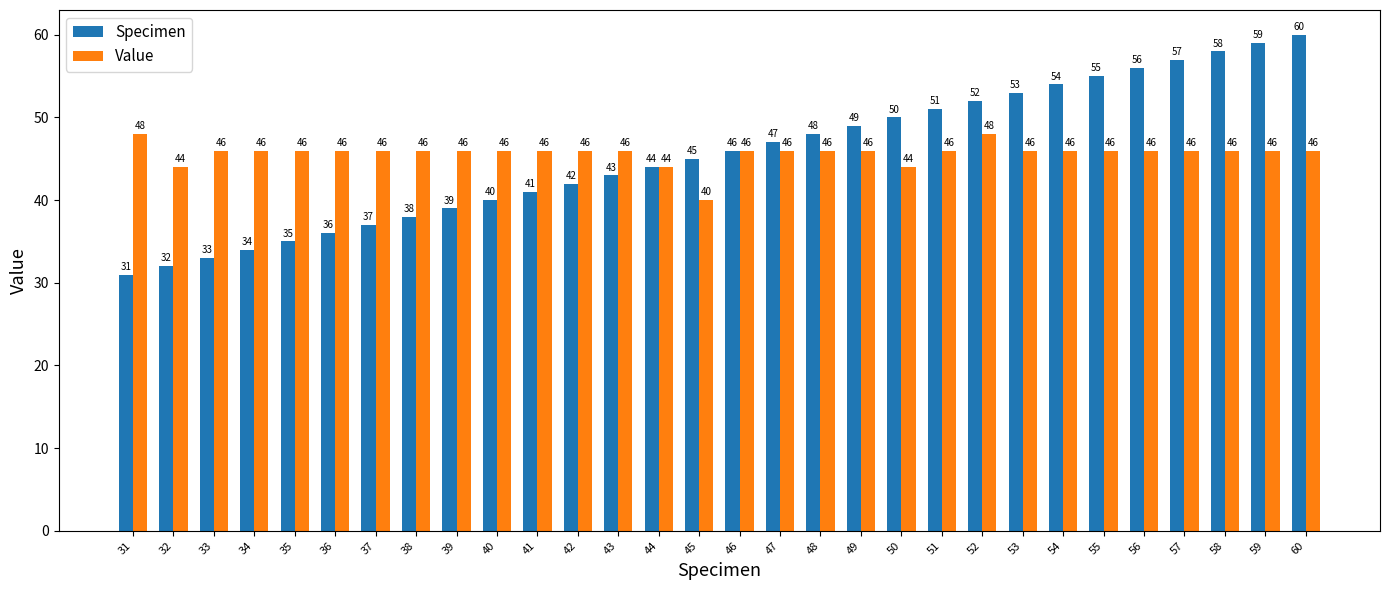

What is the total value across all series at 38?

84